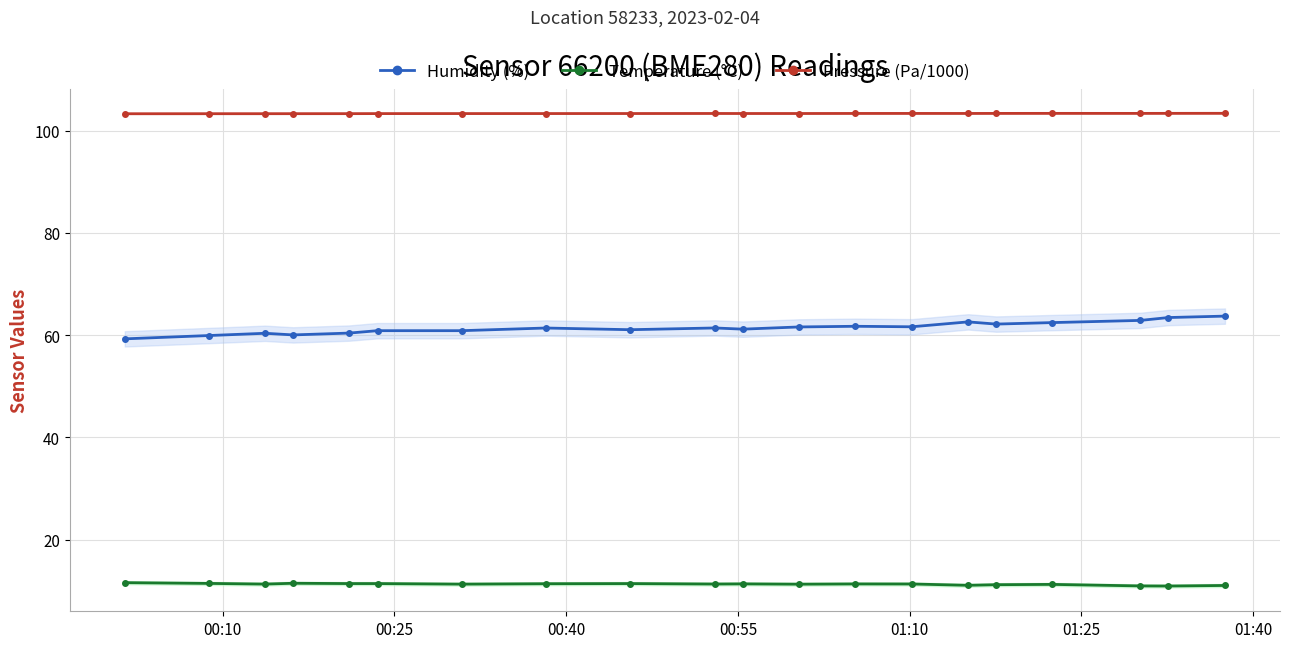

True or false: Temperature (°C) and Pressure (Pa/1000) intersect in this chart.

False